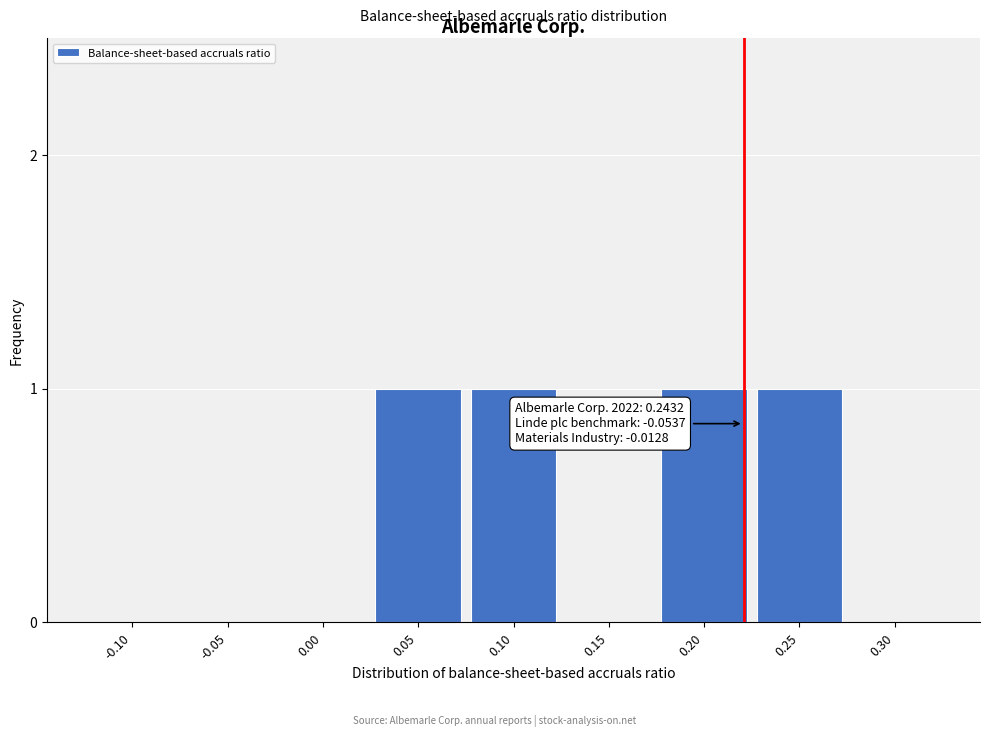

Reading left to right, what are all the values shown in this chart?

-0.10=0	-0.05=0	0.00=0	0.05=1	0.10=1	0.15=0	0.20=1	0.25=1	0.30=0